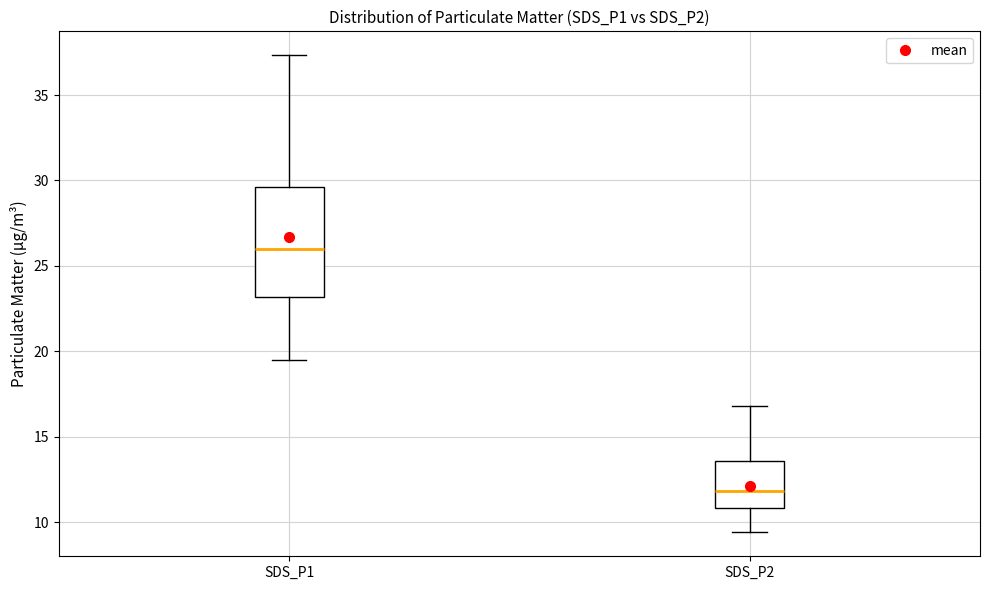

Reading left to right, transcribe this box plot: for each box, give where its median line is, the range the box spans, and where its two whiskers end, as read against the y-axis. The values are not printed on the chart, so give them approximately, as read against the axis.

SDS_P1: median 26.0, box 23.0 to 29.5, whiskers 19.5 to 37.5
SDS_P2: median 12.0, box 11.0 to 13.5, whiskers 9.5 to 17.0